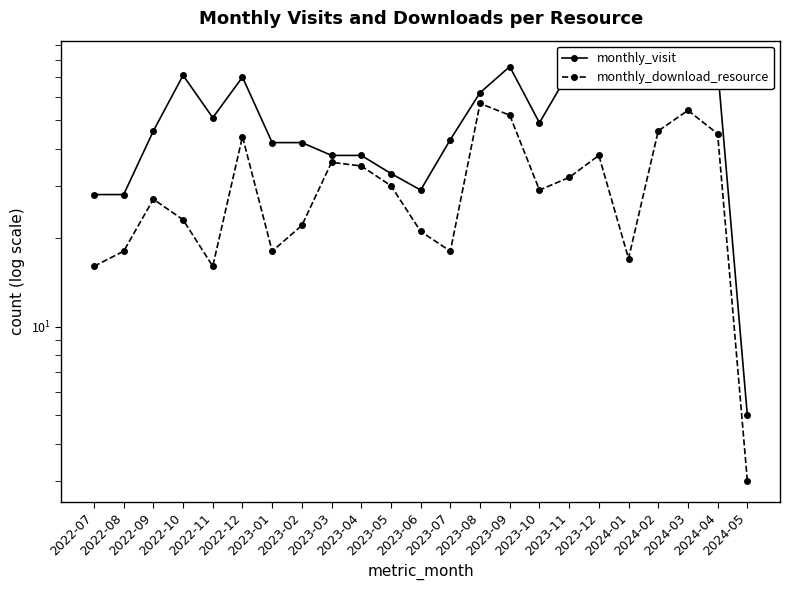

Which label corresponds to the smallest value in the chart?

2024-05